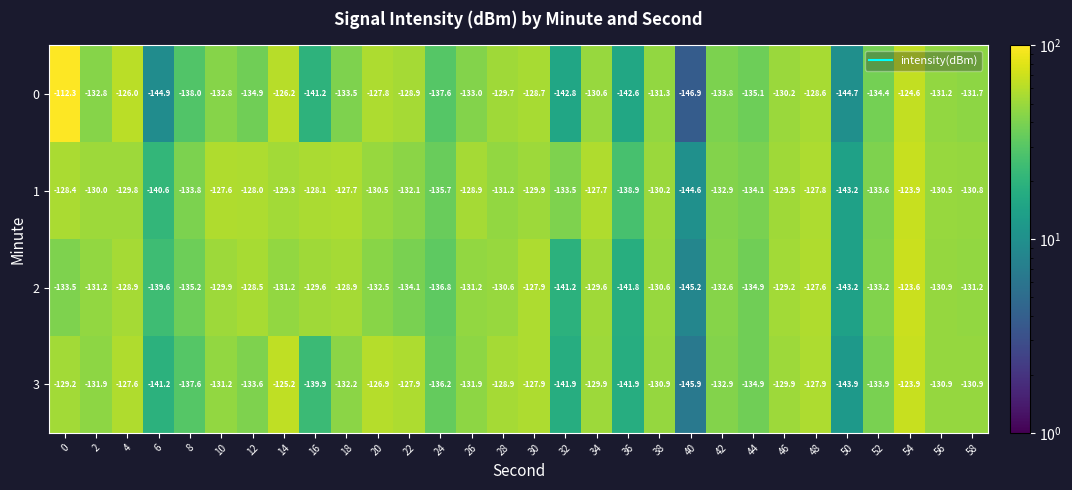

At which category is the sum across all series the highest?

54